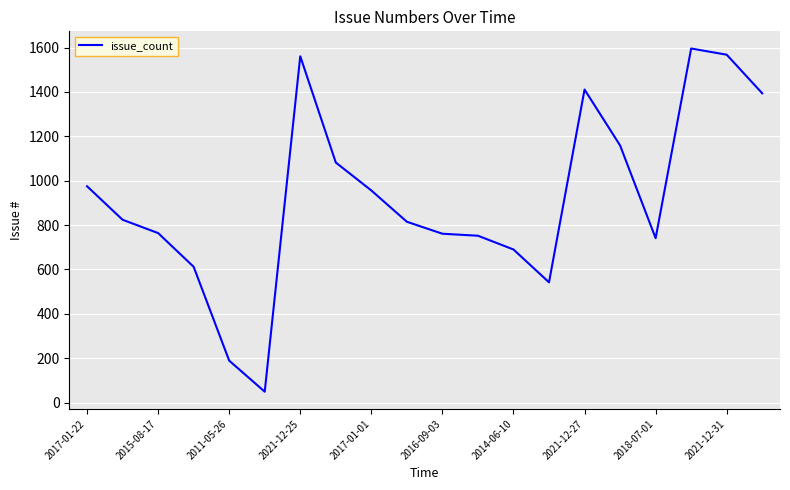

What is the greatest value displayed?

1596